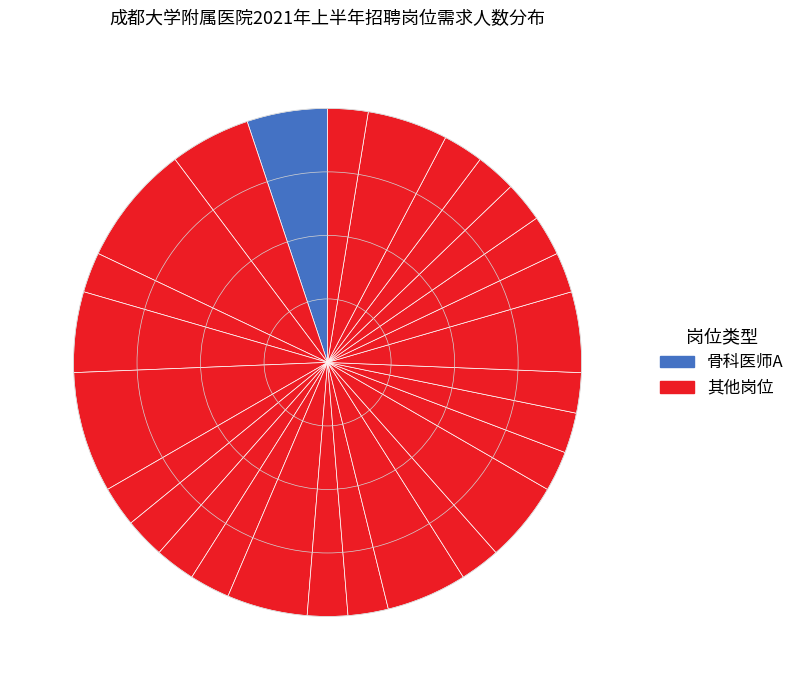

Rank the categories by value from lowest to highest.

超声医师, 检验技师, 康复医师, 神经内科医师, 内分泌医师, 消化内科医师A, 消化内科医师B, 血液内科医师B, 耳鼻咽喉头颈外科技师, 麻醉医师A, 麻醉医师B, 疼痛医师B, 影像诊断医师, 普检/健康管理医师A, 普检/健康管理医师B, 中药剂科工作人员, 医技人员, 骨科医师A, 骨科医师B, 呼吸内科医师, 全科医师, 血液内科医师A, 胸心外科医师, 疼痛医师A, 临床药学人员, ICU医师, 妇产科医师